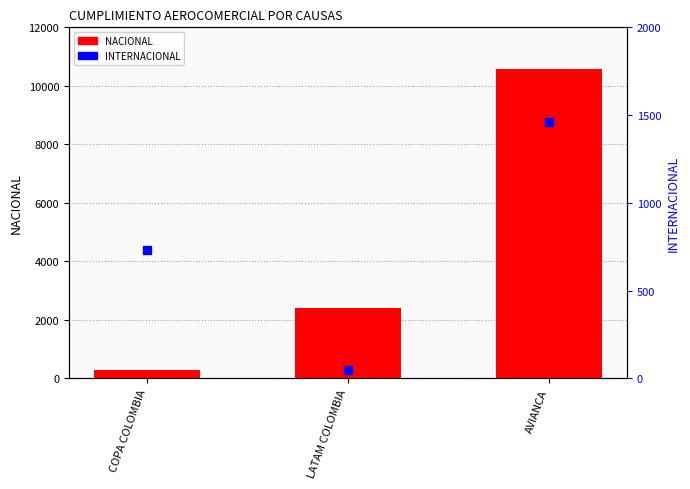

At which category does the chart reach its minimum across all series?

LATAM COLOMBIA